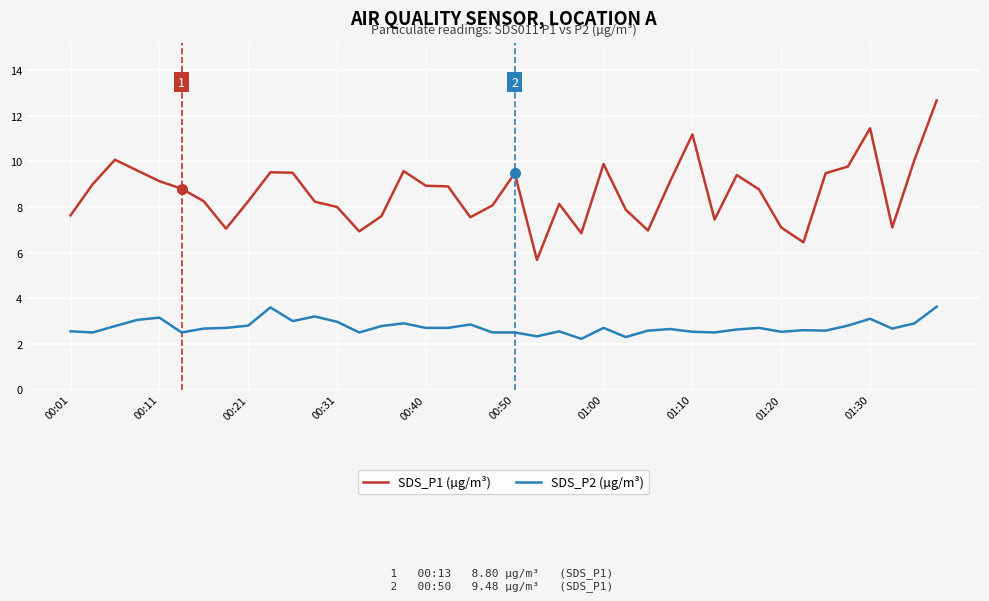

What is the greatest value displayed?

12.7